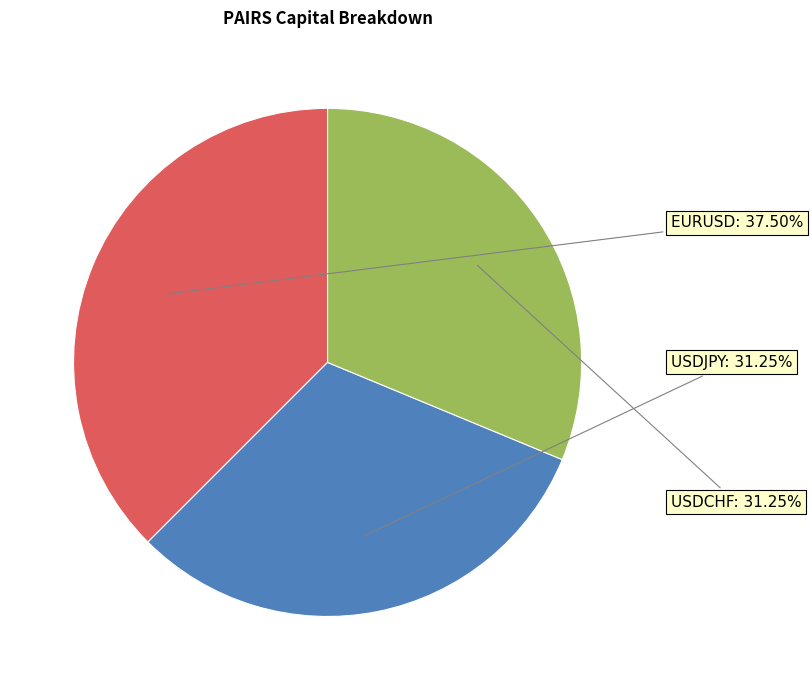

How many slices are in this pie chart?

3